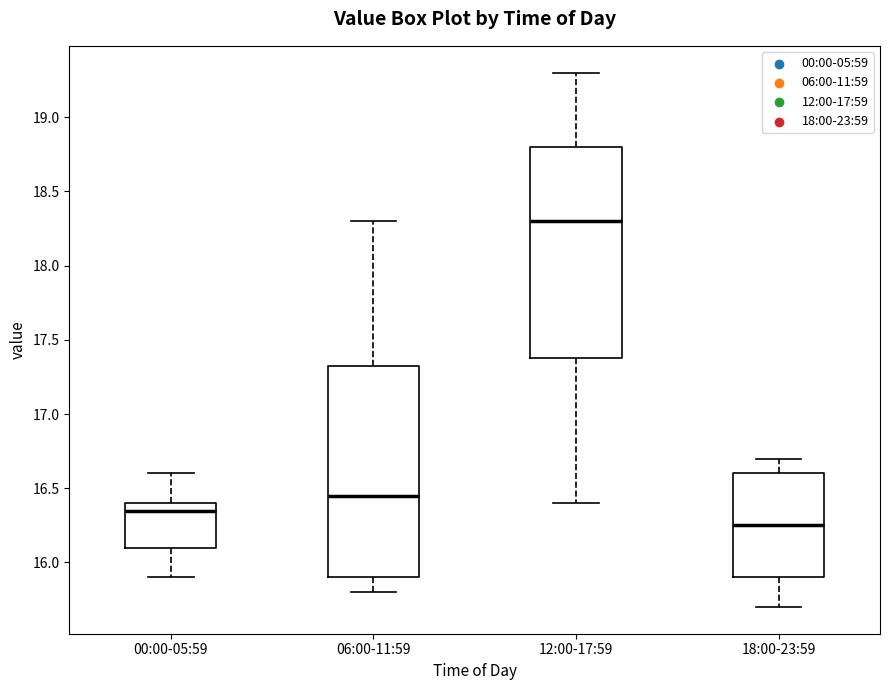

Reading left to right, transcribe this box plot: for each box, give where its median line is, the range the box spans, and where its two whiskers end, as read against the y-axis. The values are not printed on the chart, so give them approximately, as read against the axis.

00:00-05:59: median 16.35, box 16.10 to 16.40, whiskers 15.90 to 16.60
06:00-11:59: median 16.45, box 15.90 to 17.35, whiskers 15.80 to 18.30
12:00-17:59: median 18.30, box 17.40 to 18.80, whiskers 16.40 to 19.30
18:00-23:59: median 16.25, box 15.90 to 16.60, whiskers 15.70 to 16.70